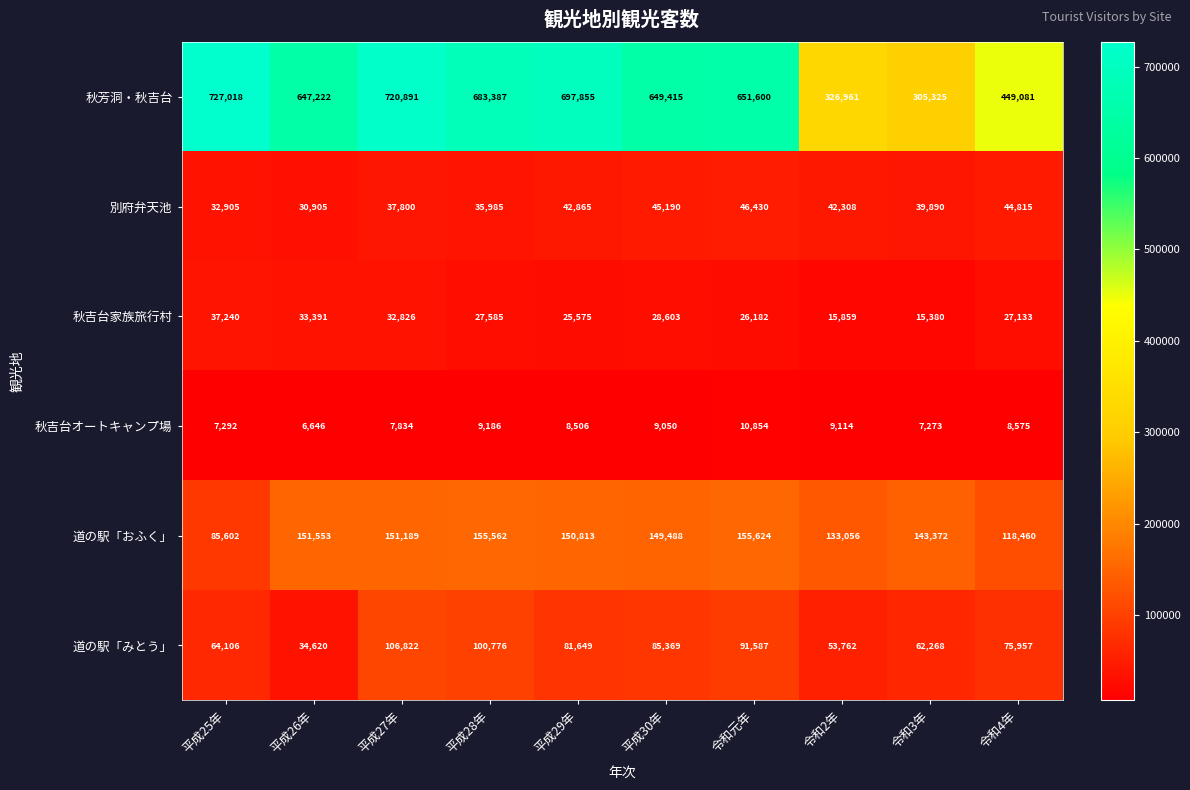

What is the difference between the maximum and minimum values in the 秋芳洞・秋吉台 series?

421693